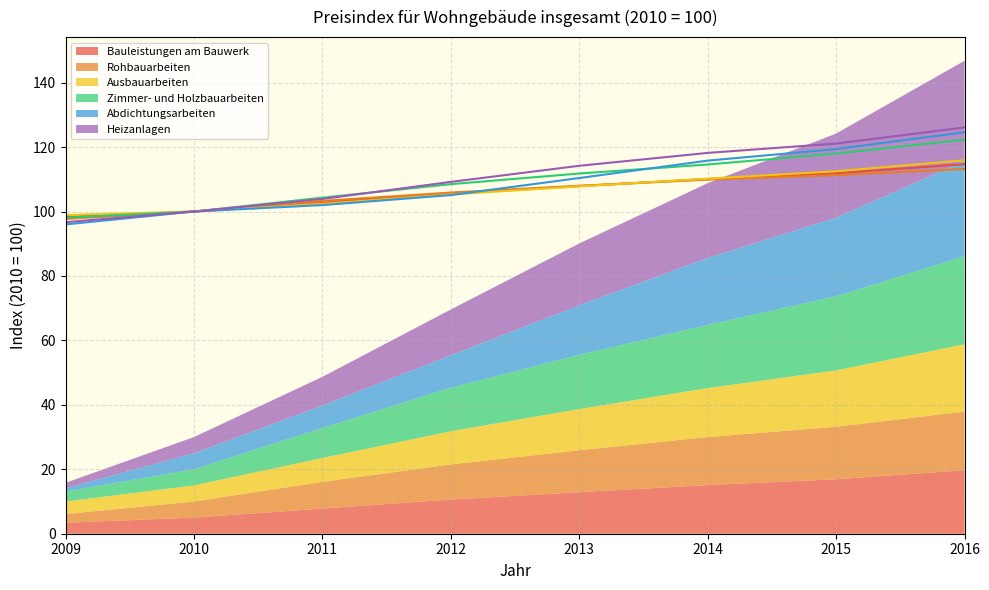

Read the Rohbauarbeiten value at 2010.

100.0